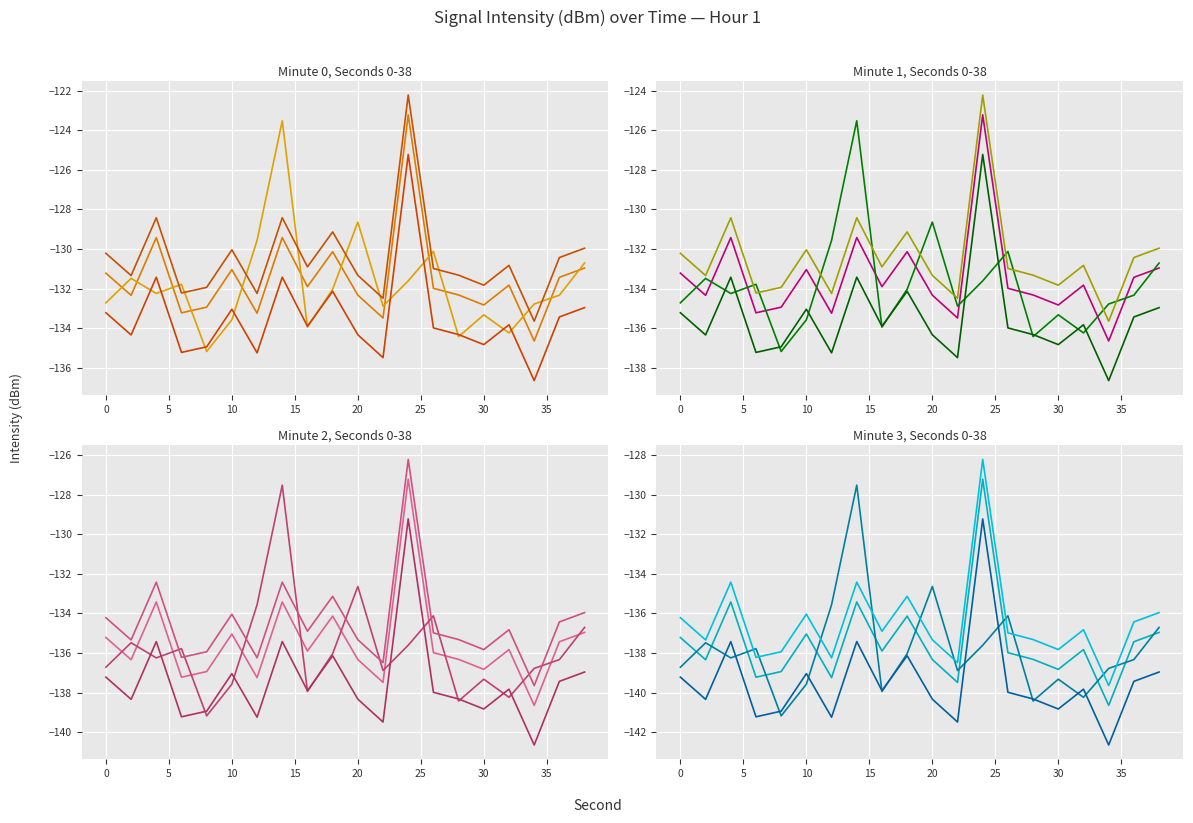

List the series in order of their peak value, lowest first.

s03, s01, s00, s02